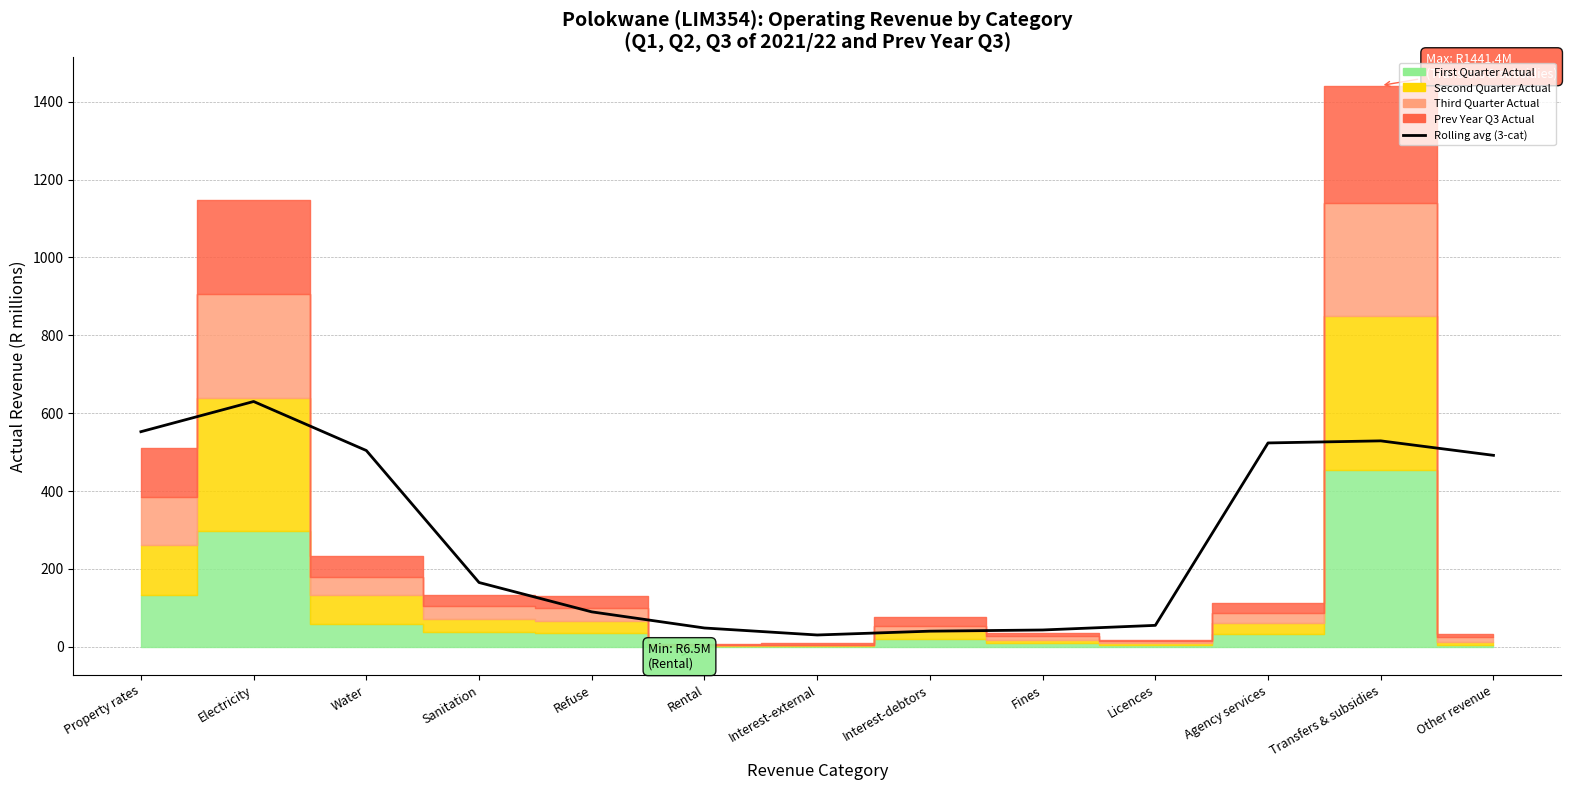

Reading right to left, list all the values displayed in this chart.

Other revenue=491.8	Transfers & subsidies=528.9	Agency services=523.6	Licences=55.1	Fines=43.3	Interest-debtors=40.3	Interest-external=30.4	Rental=48.4	Refuse=89.8	Sanitation=165.2	Water=504.1	Electricity=630.0	Property rates=552.5